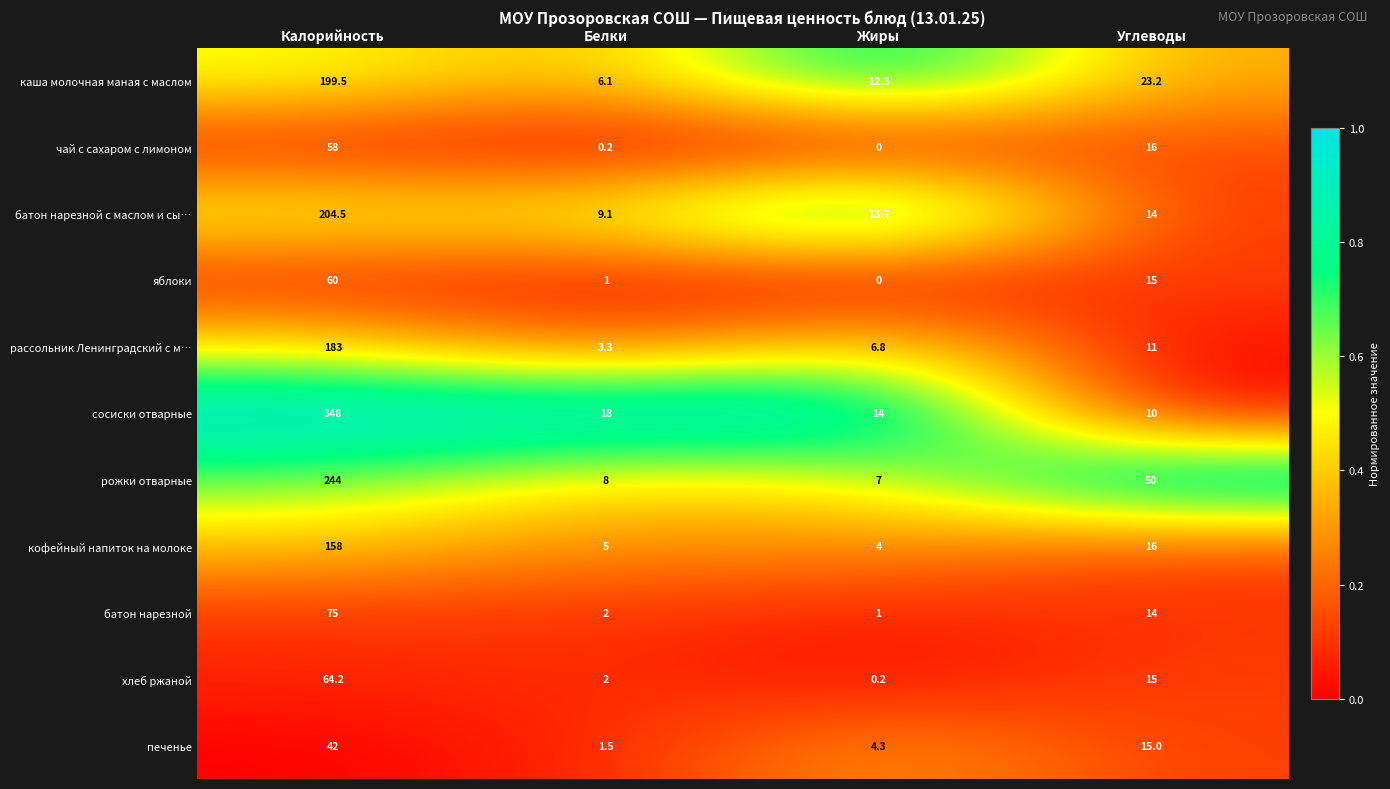

How many data points does each series have?

4